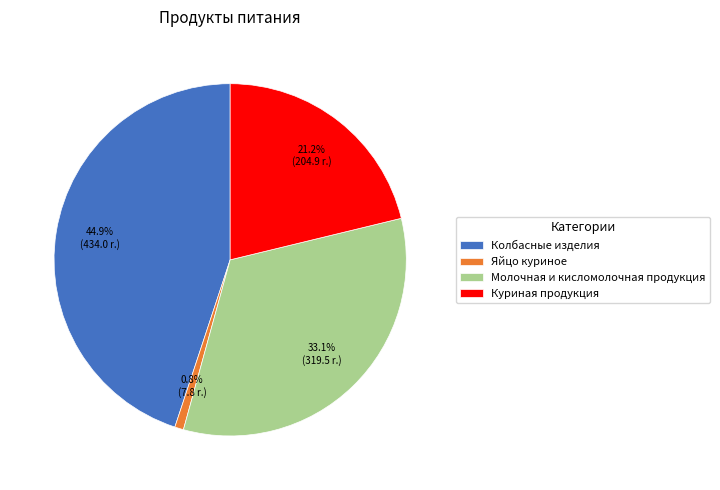

Rank the categories by value from lowest to highest.

Яйцо куриное, Куриная продукция, Молочная и кисломолочная продукция, Колбасные изделия